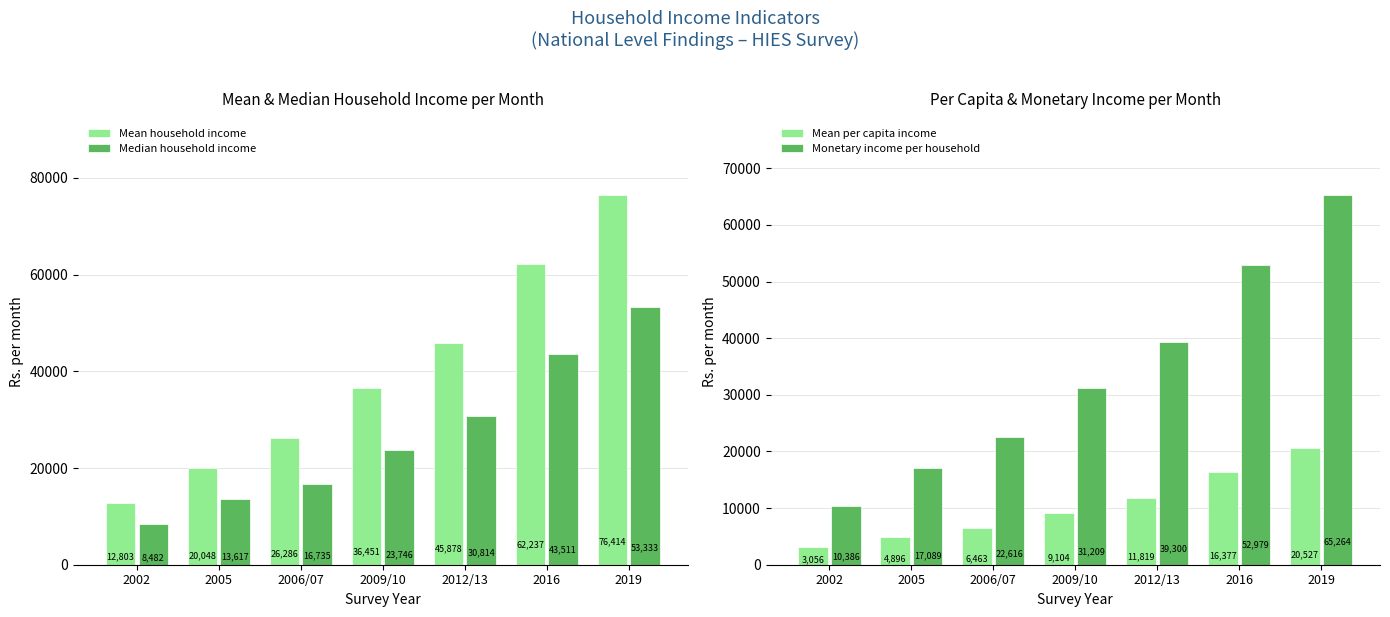

What is the maximum value for Median household income?

53333